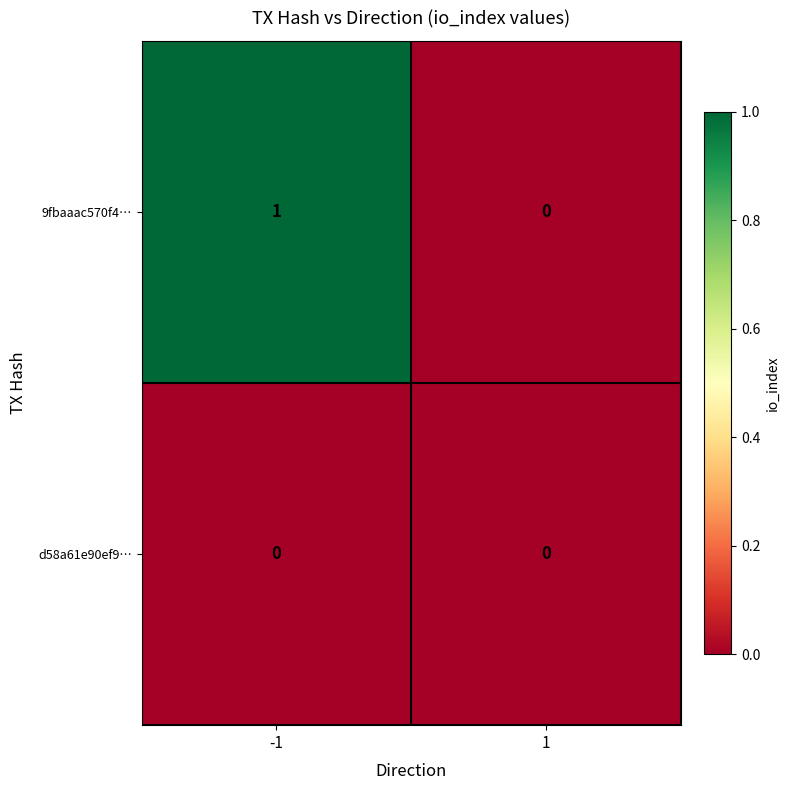

Is it true that d58a61e90ef9… equals 0 at 1?

True